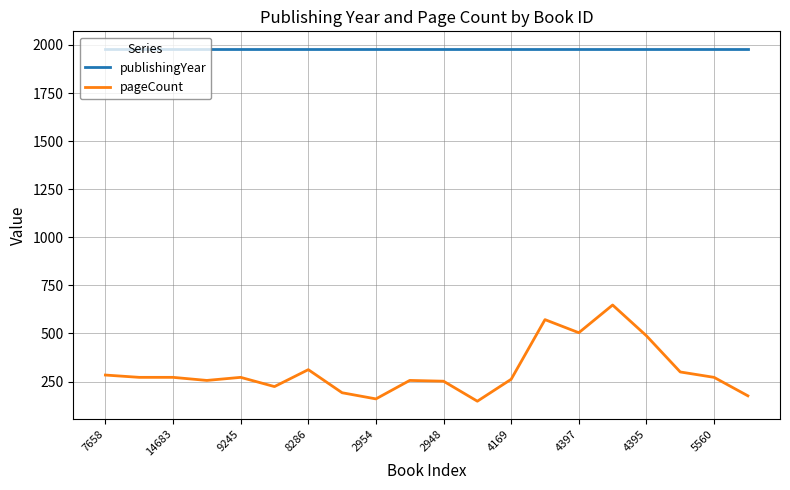

What is the highest value of the pageCount series?

648